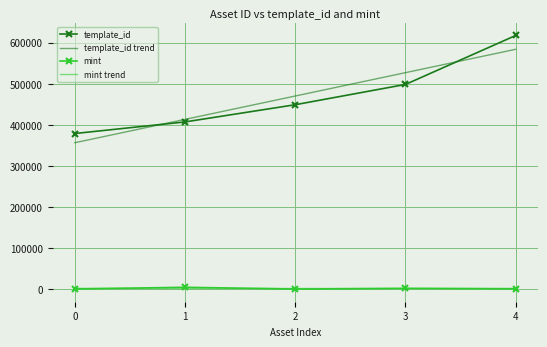

True or false: mint and template_id trend cross at least once.

False